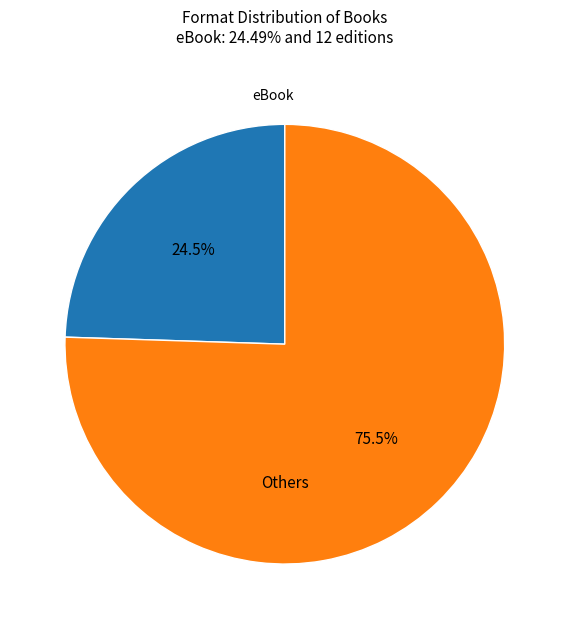

How many segments does this pie chart have?

2